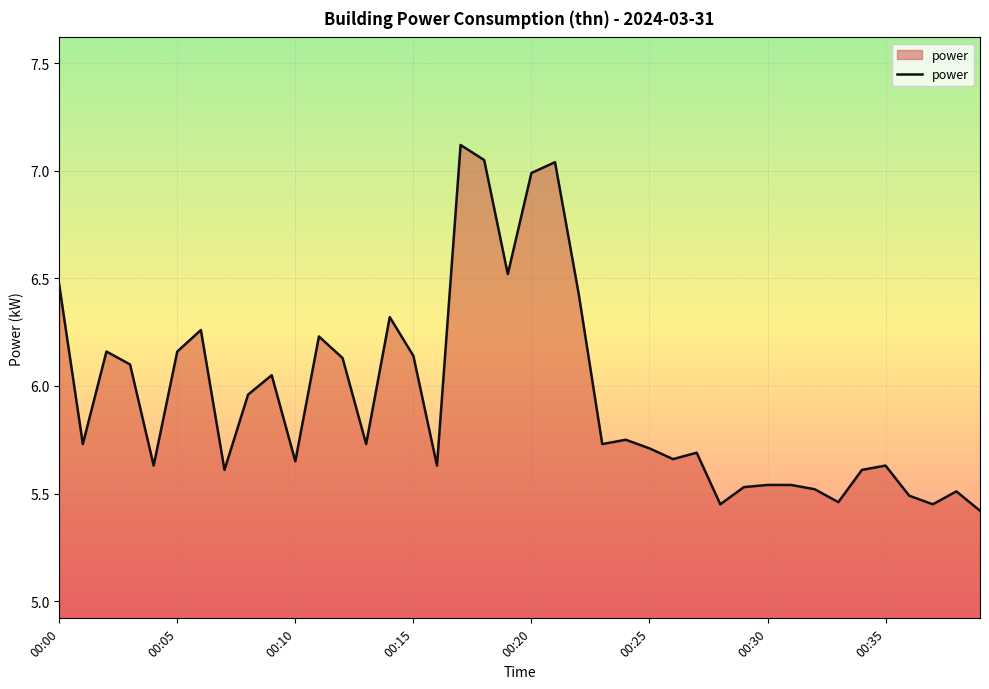

How many lines are shown in the chart?

1